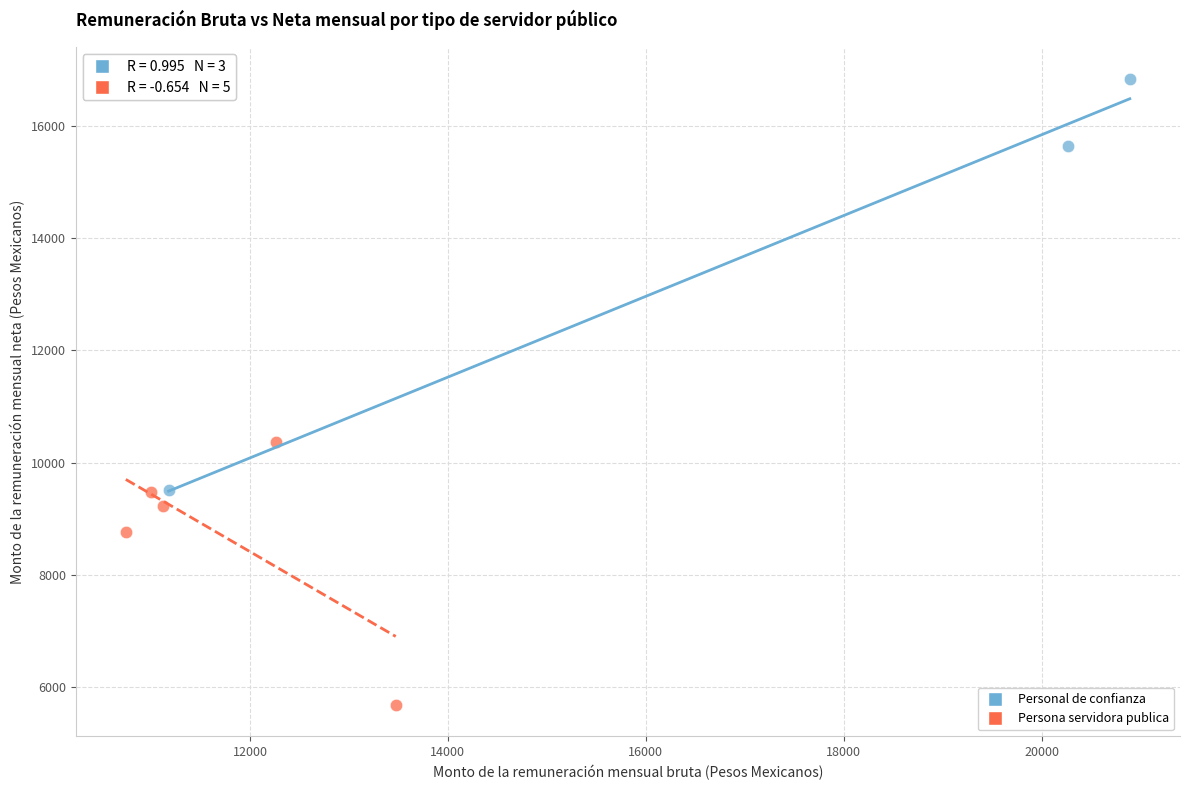

Which series has the widest spread of Y values?

Personal de confianza